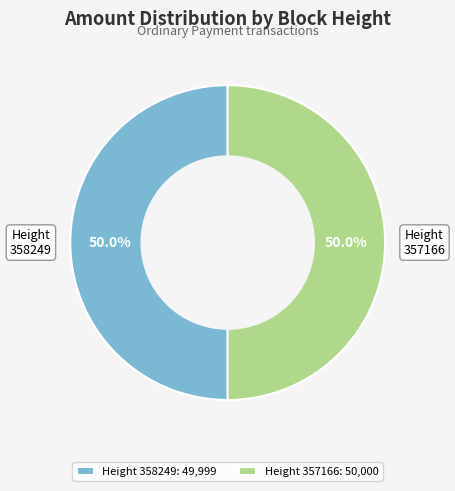

What is the ratio of the value at Height 358249: 49,999 to the value at Height 357166: 50,000?

1.0